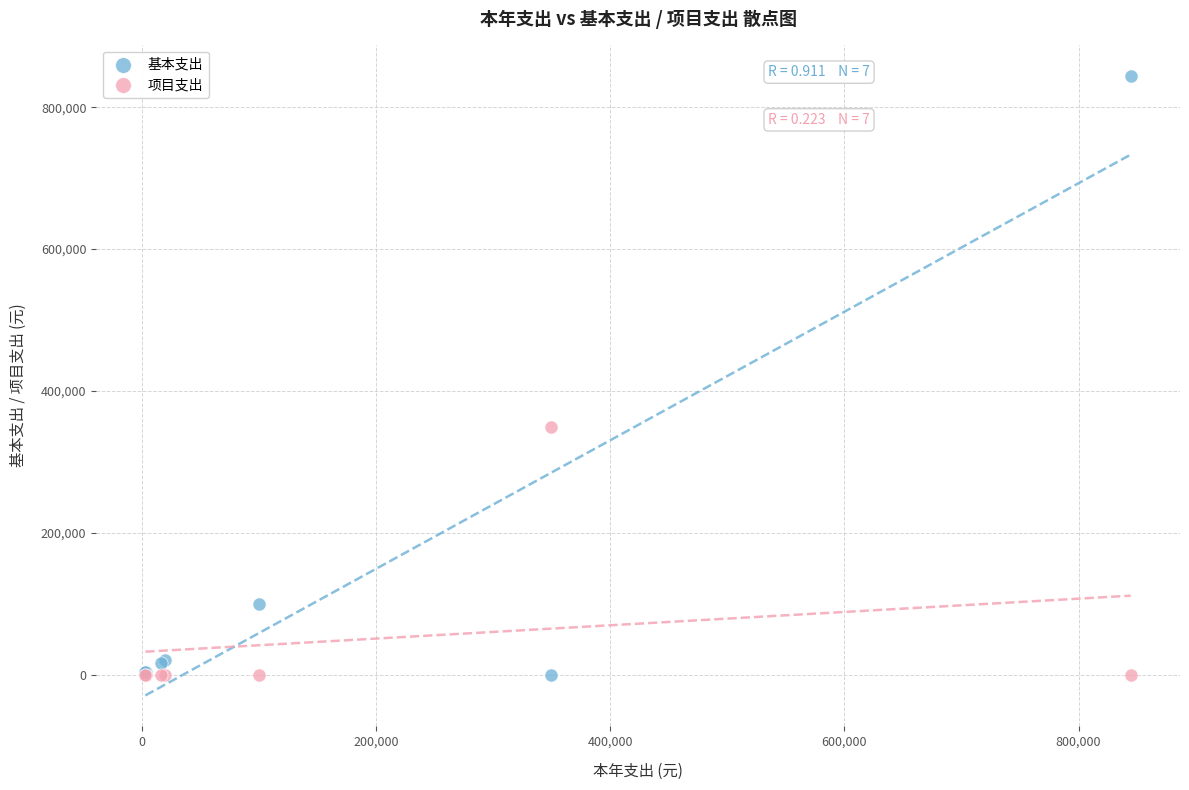

Which series contains the highest Y value?

基本支出